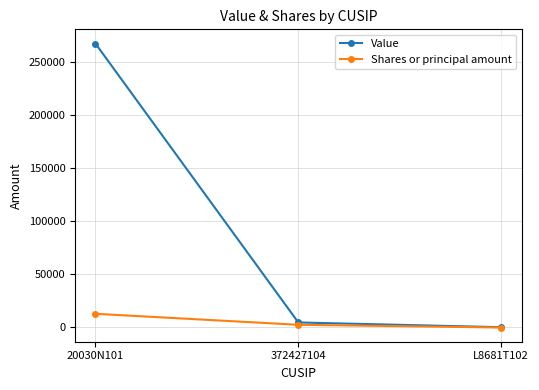

Which series has the widest spread of values?

Value